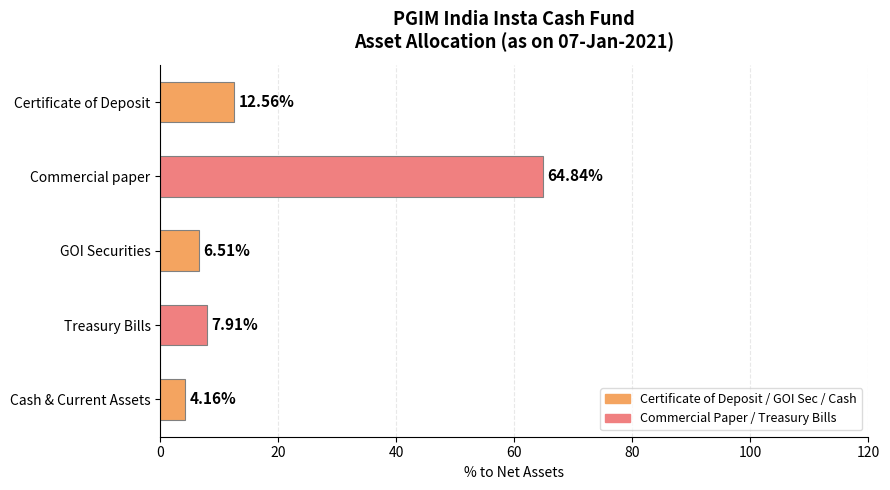

Where is the data nearest to the value 34?

Certificate of Deposit